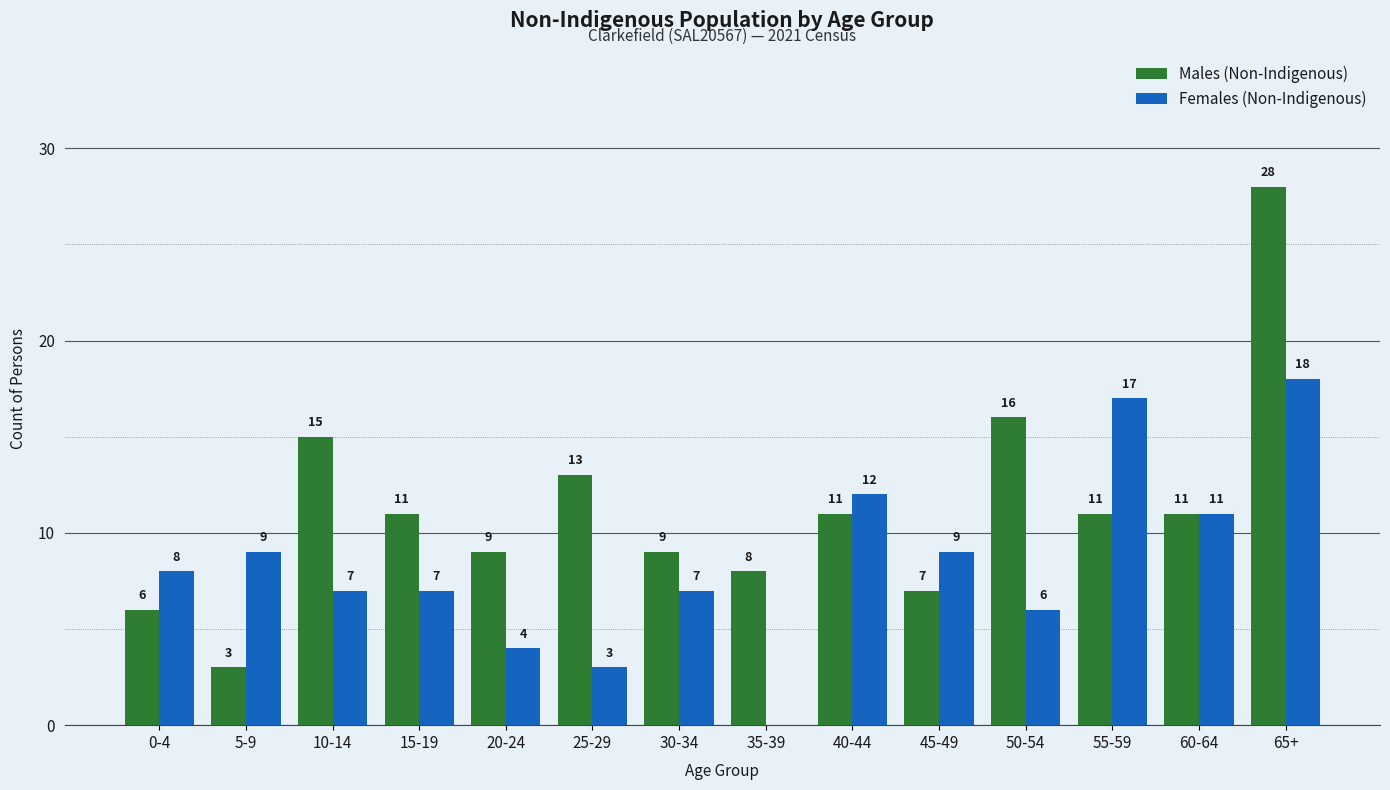

Between 10-14 and 30-34, which series saw the biggest shift?

Males (Non-Indigenous)